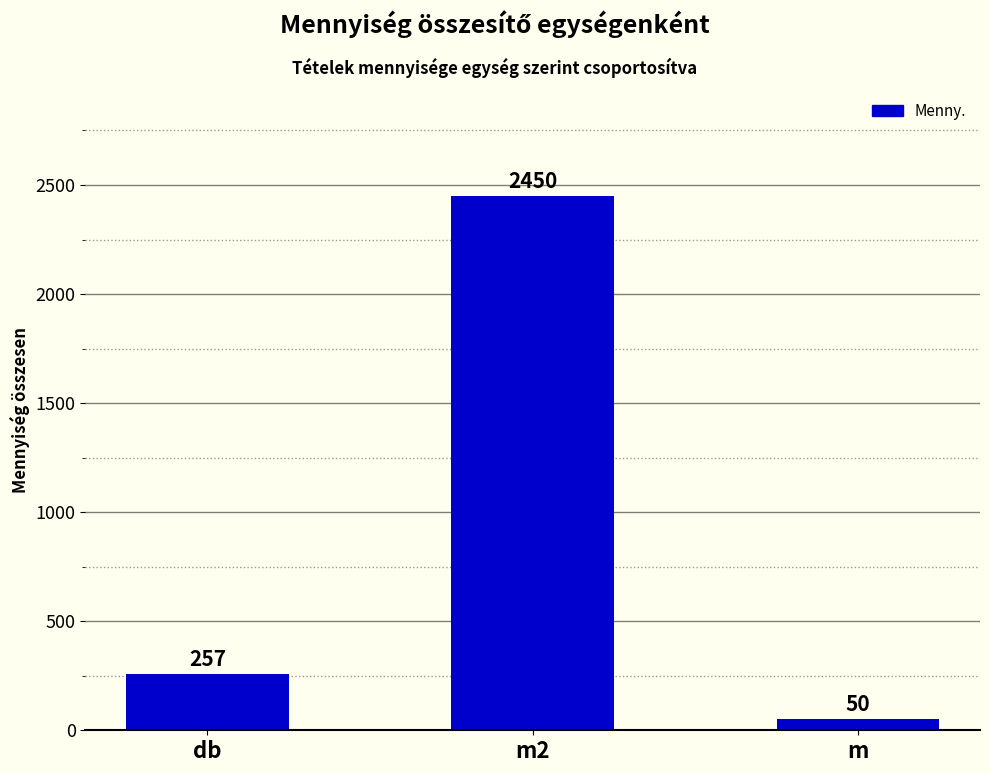

What is the difference between the values at db and m2?

2193